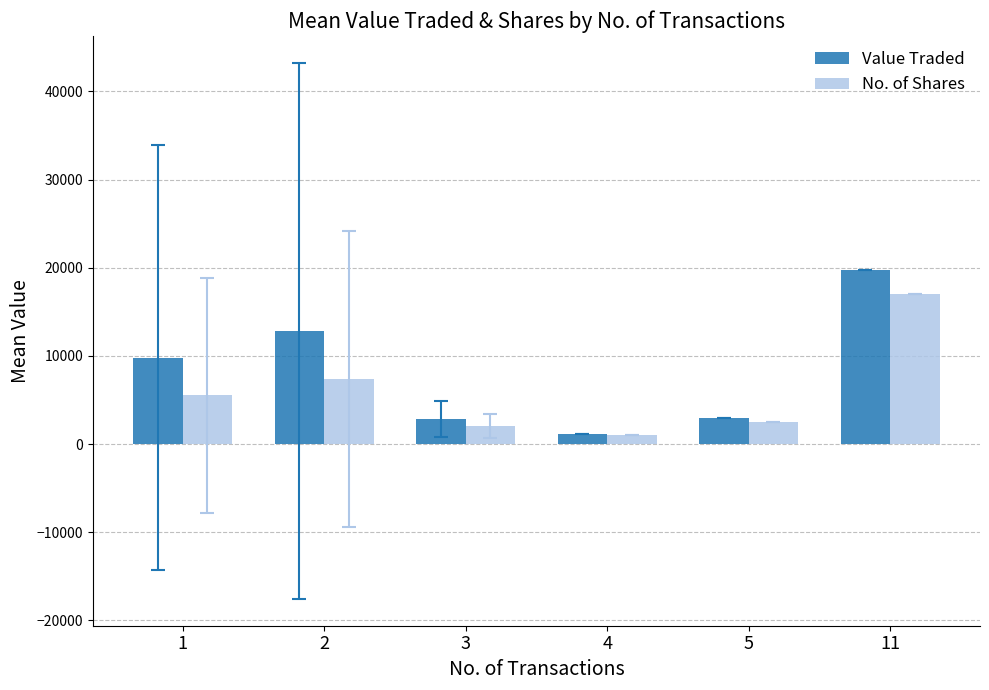

What is the maximum value shown in the chart?

19720.0